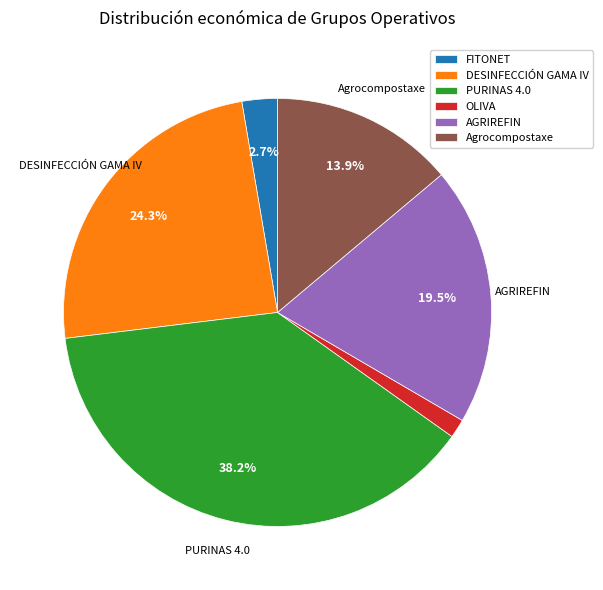

To the nearest percent, what percentage of the pie is Agrocompostaxe?

14%